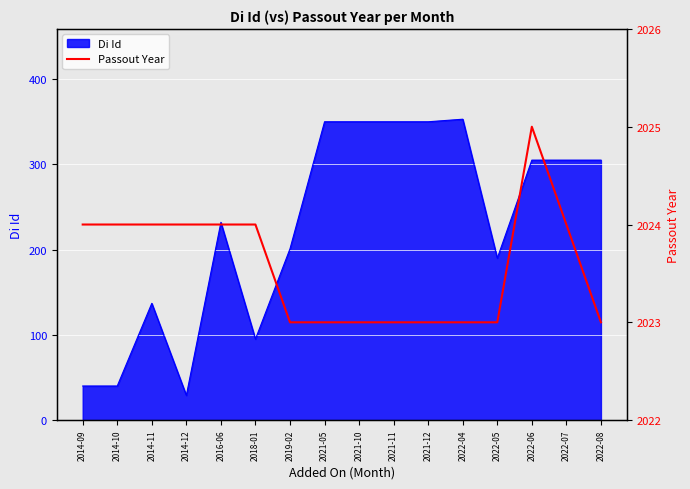

The value at 2014-12 is 1404. True or false?

False